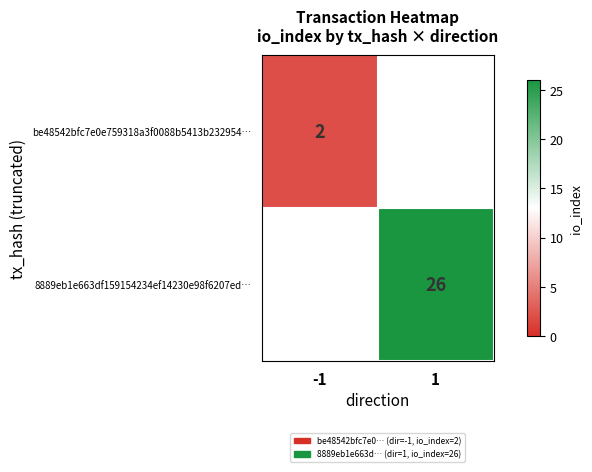

The be48542bfc7e0e759318a3f0088b5413b232954… series shows 1.4 at -1. True or false?

False